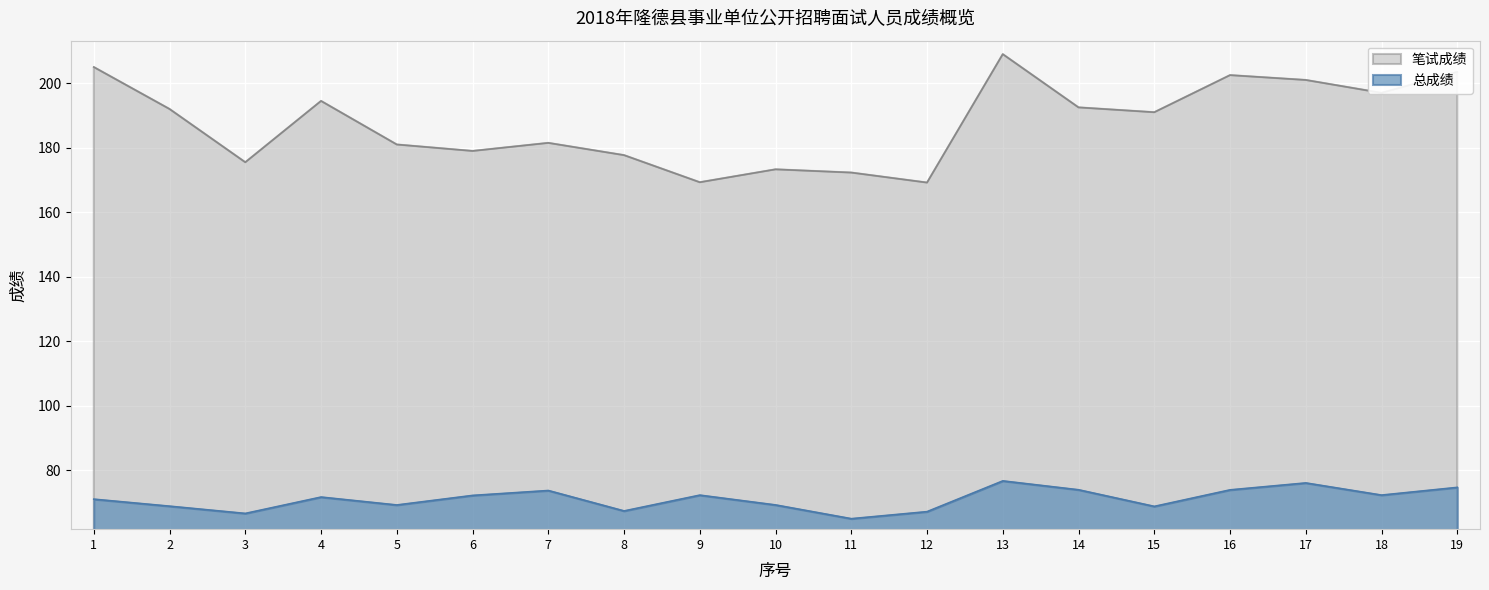

At which category does 笔试成绩 reach its first local valley?

3